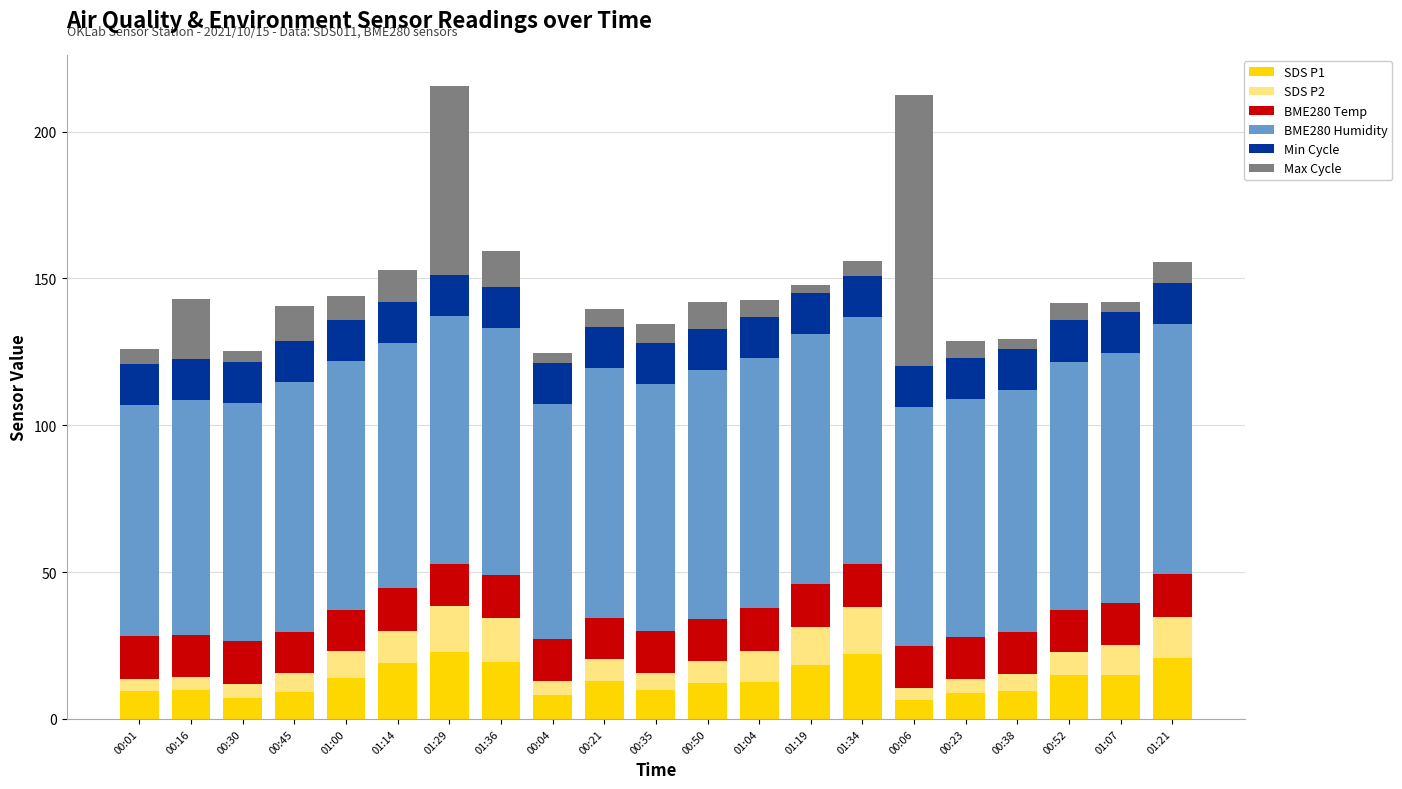

How many distinct data groups are displayed?

6